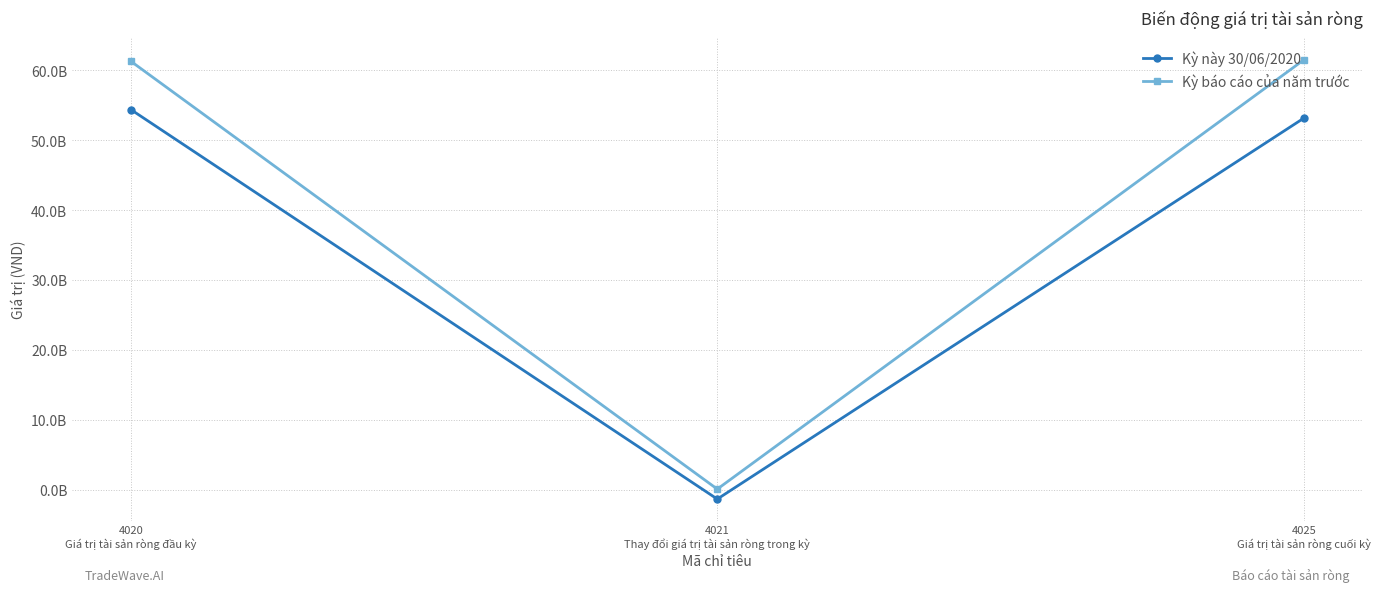

Reading left to right, transcribe all the data shown in this chart.

Kỳ này 30/06/2020: 4020
Giá trị tài sản ròng đầu kỳ=54417217720	4021
Thay đổi giá trị tài sản ròng trong kỳ=-1234201833	4025
Giá trị tài sản ròng cuối kỳ=53183015887
Kỳ báo cáo của năm trước: 4020
Giá trị tài sản ròng đầu kỳ=61320939028	4021
Thay đổi giá trị tài sản ròng trong kỳ=188972985	4025
Giá trị tài sản ròng cuối kỳ=61509912013